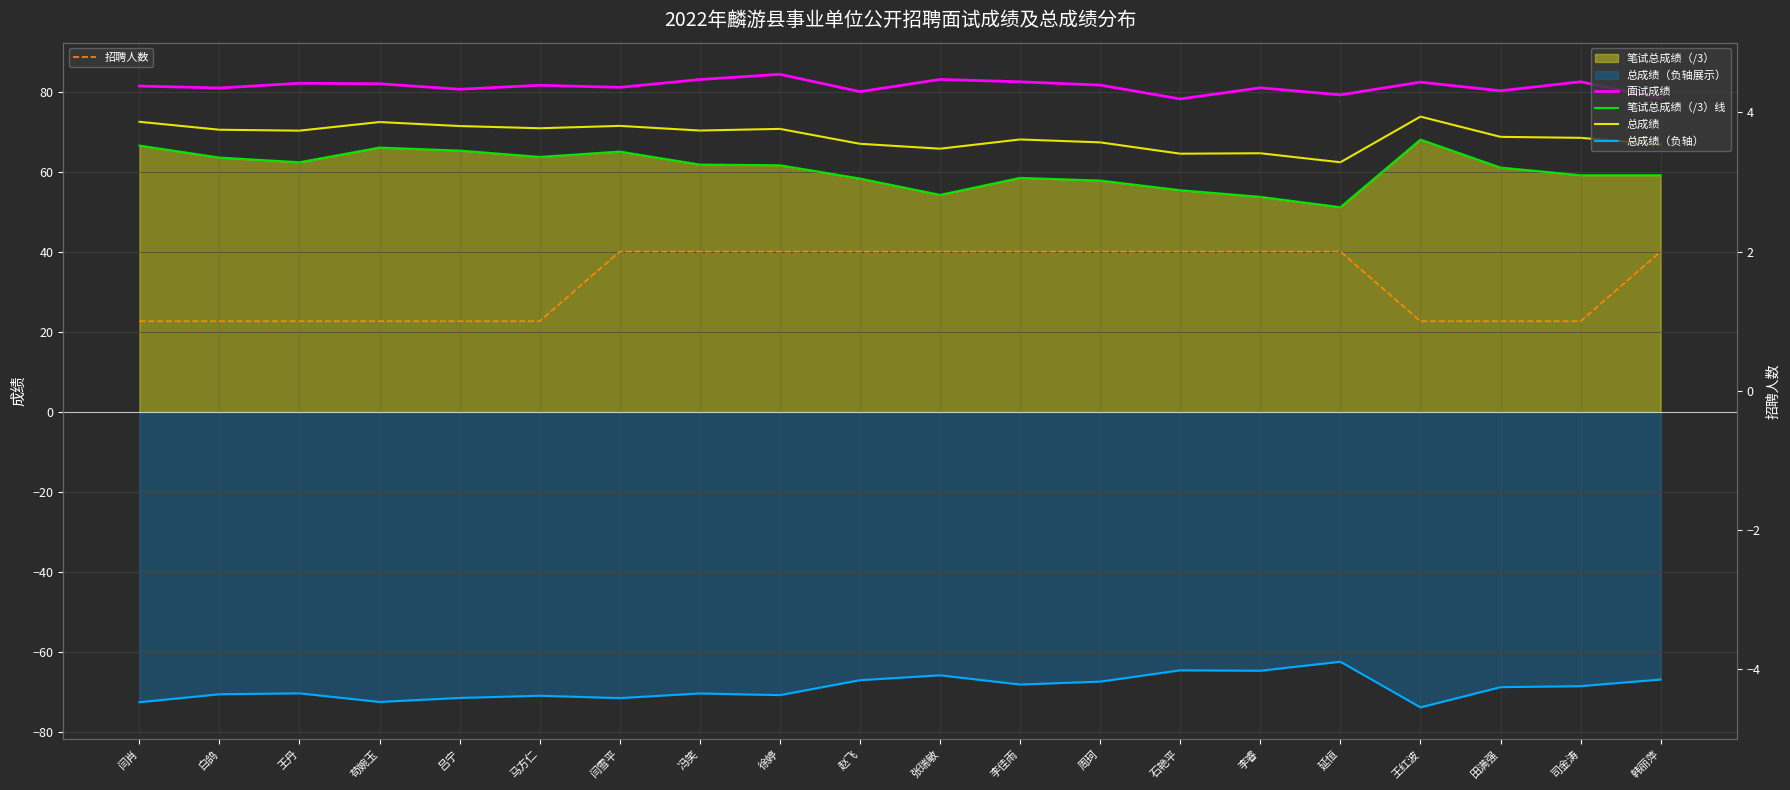

What value does the 总成绩（负轴） series have at 冯笑?

-70.4